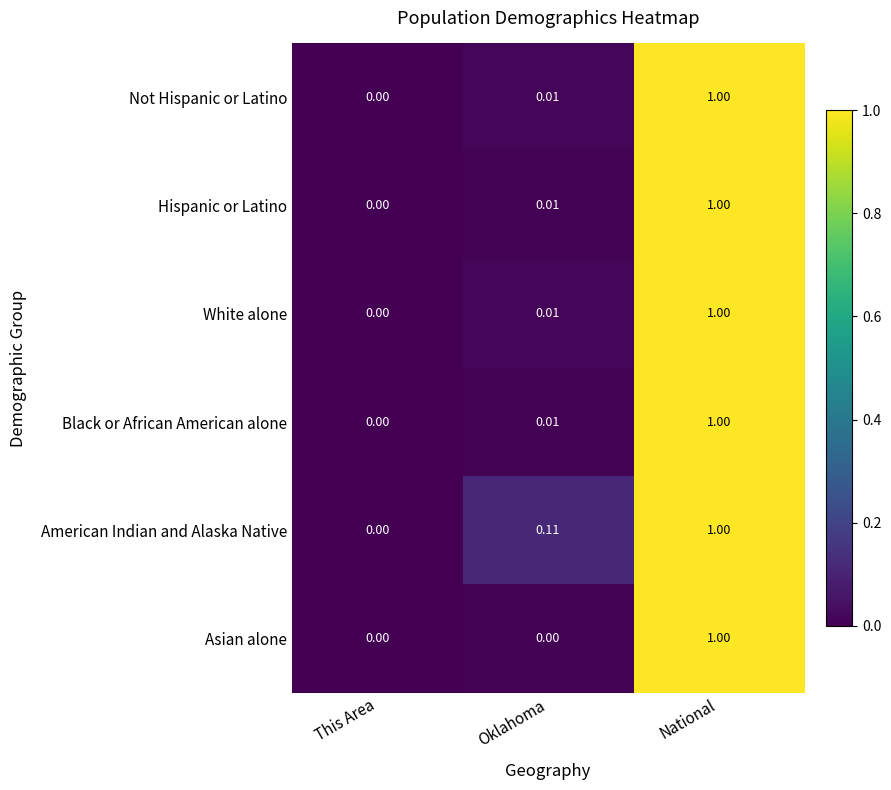

Which series has the largest total across all categories?

American Indian and Alaska Native